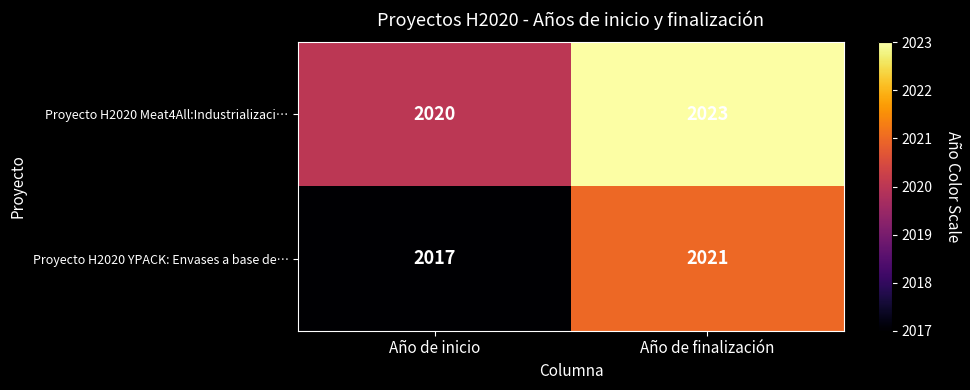

At how many categories does at least one series exceed 2019?

2